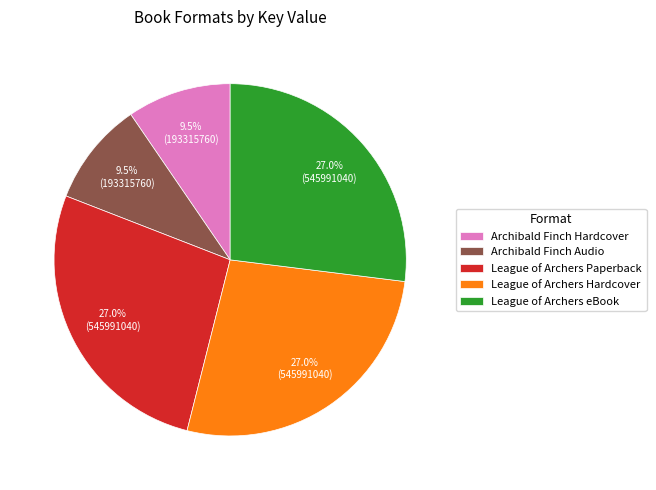

Is it true that League of Archers Hardcover is 14% of the pie?

False